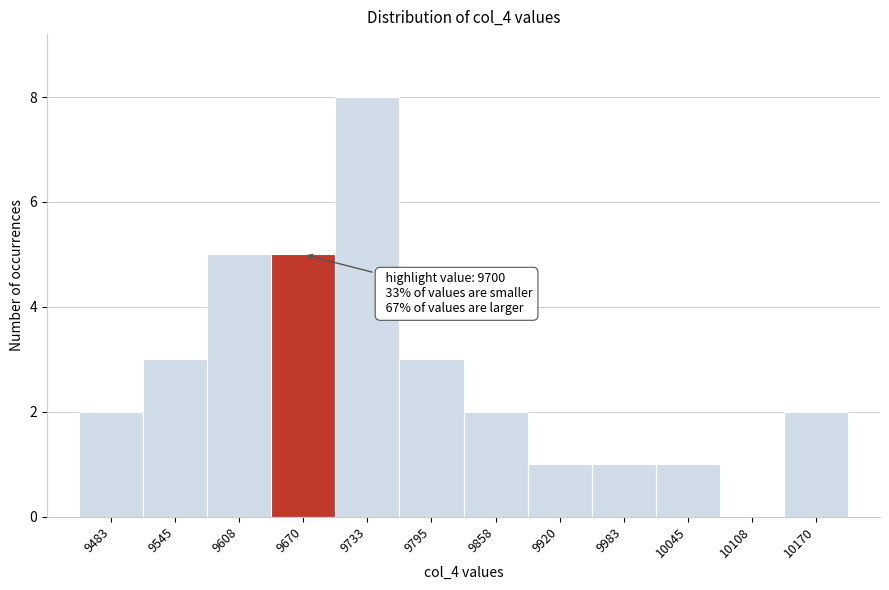

Reading right to left, transcribe all the data shown in this chart.

10170=2	10108=0	10045=1	9983=1	9920=1	9858=2	9795=3	9733=8	9670=5	9608=5	9545=3	9483=2